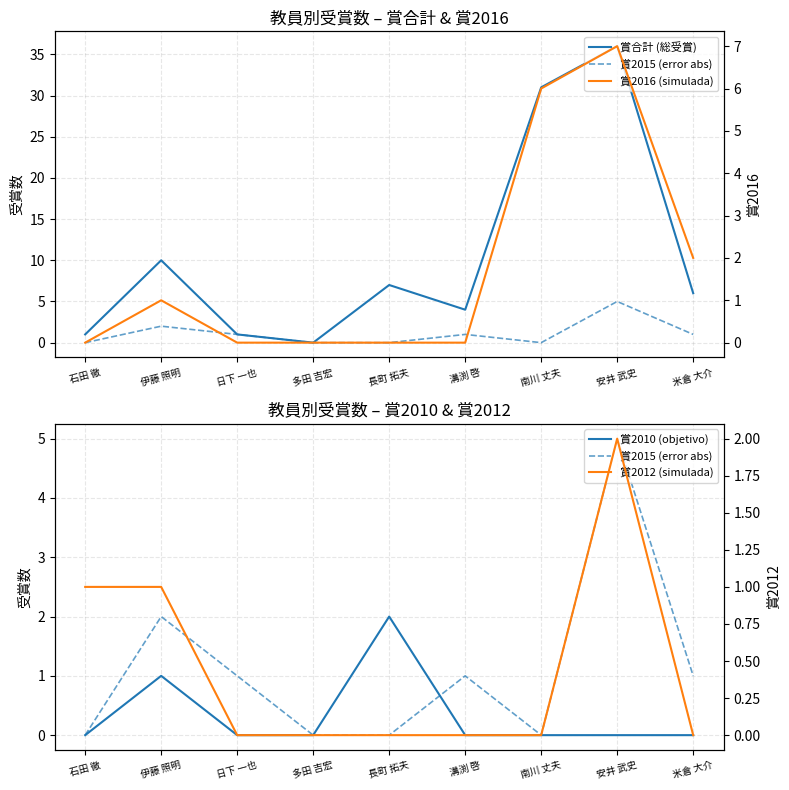

True or false: 賞合計 (総受賞) has a value of 1 at 石田 徹.

True